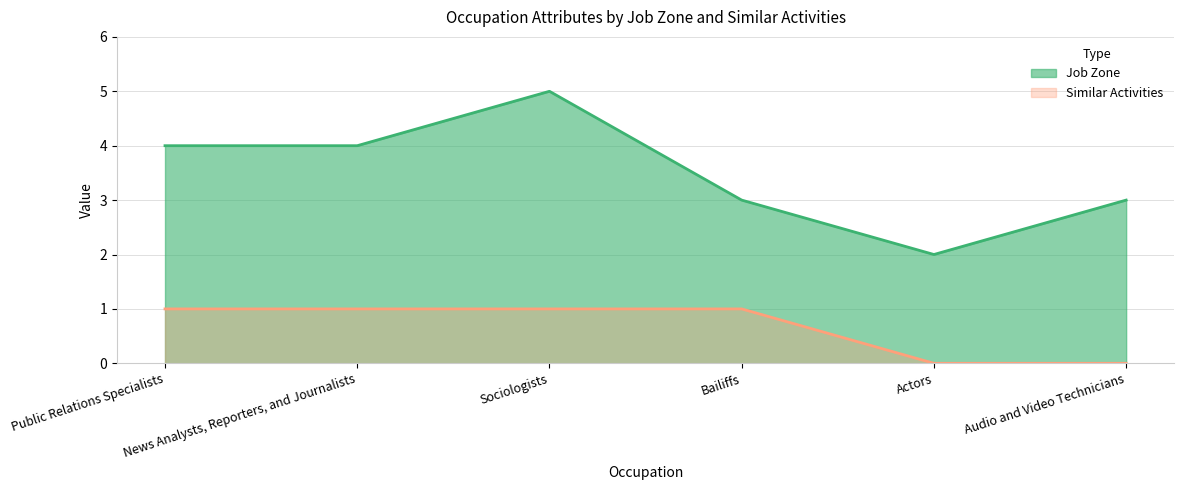

True or false: Similar Activities has more than 0 points higher than both neighbors.

False